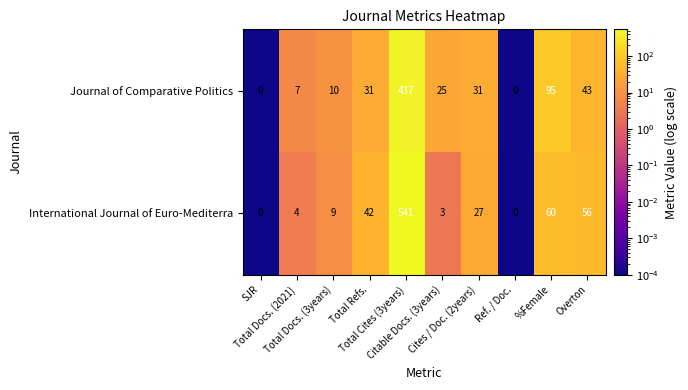

What is the greatest value displayed?

541